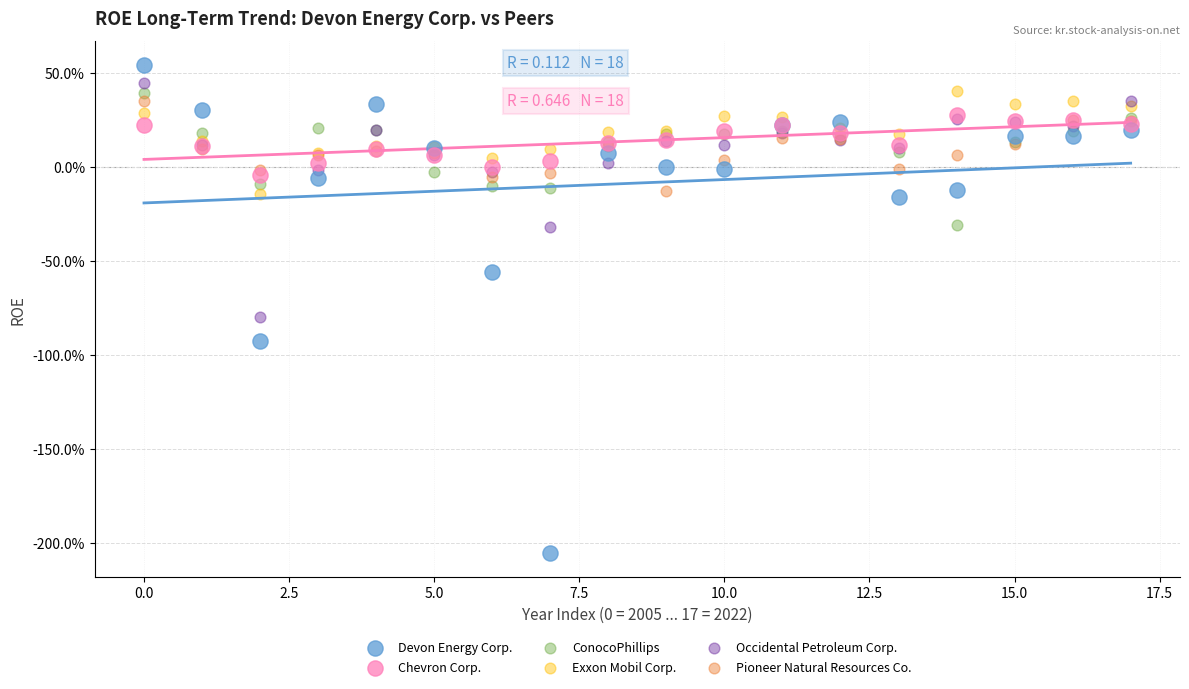

Which series has the largest Y range (max minus min)?

Devon Energy Corp.